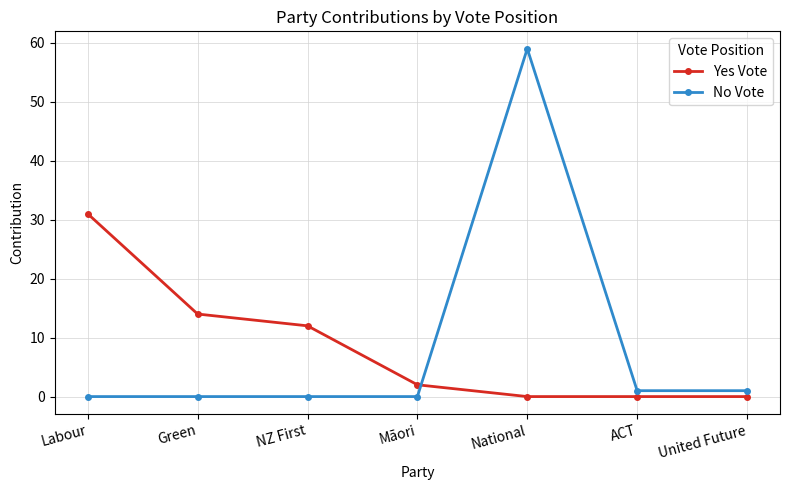

Rank the series by their maximum value, from lowest to highest.

Yes Vote, No Vote